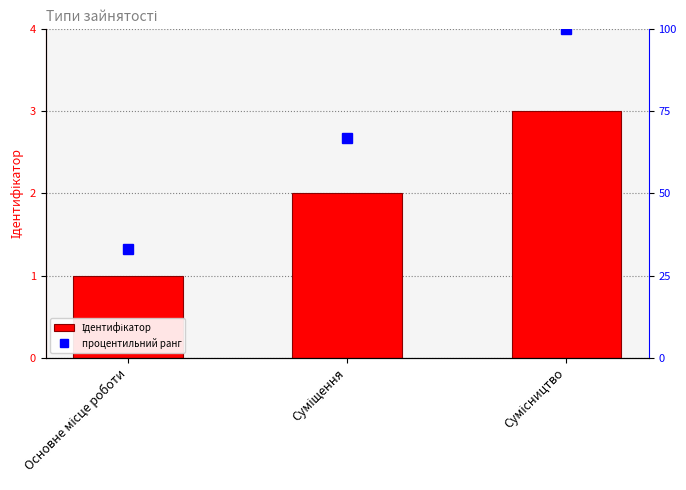

Count the Ідентифікатор values in the range 1 to 3.

3